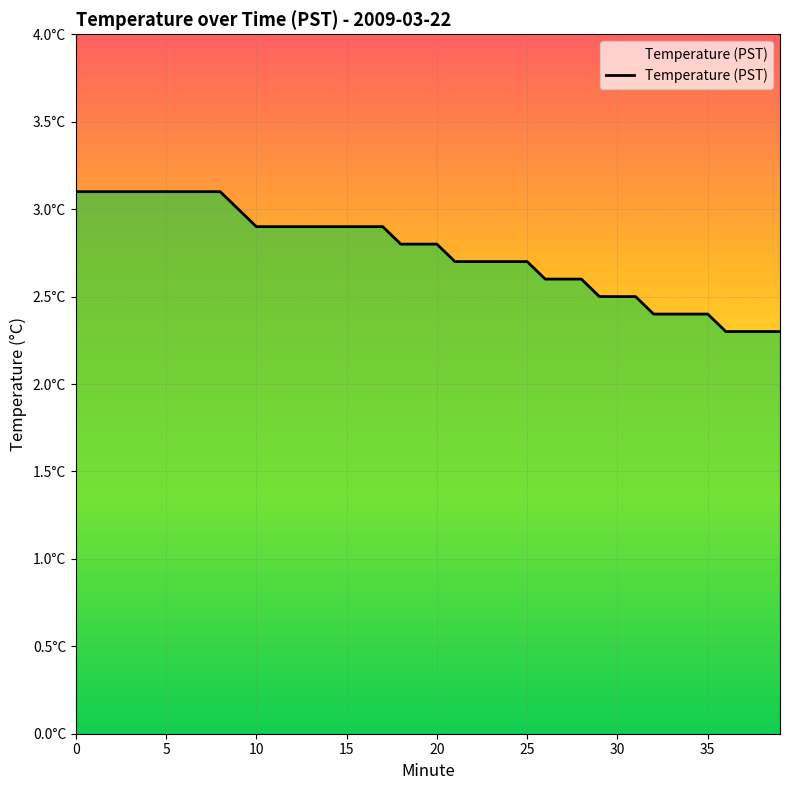

What is the greatest value displayed?

3.1